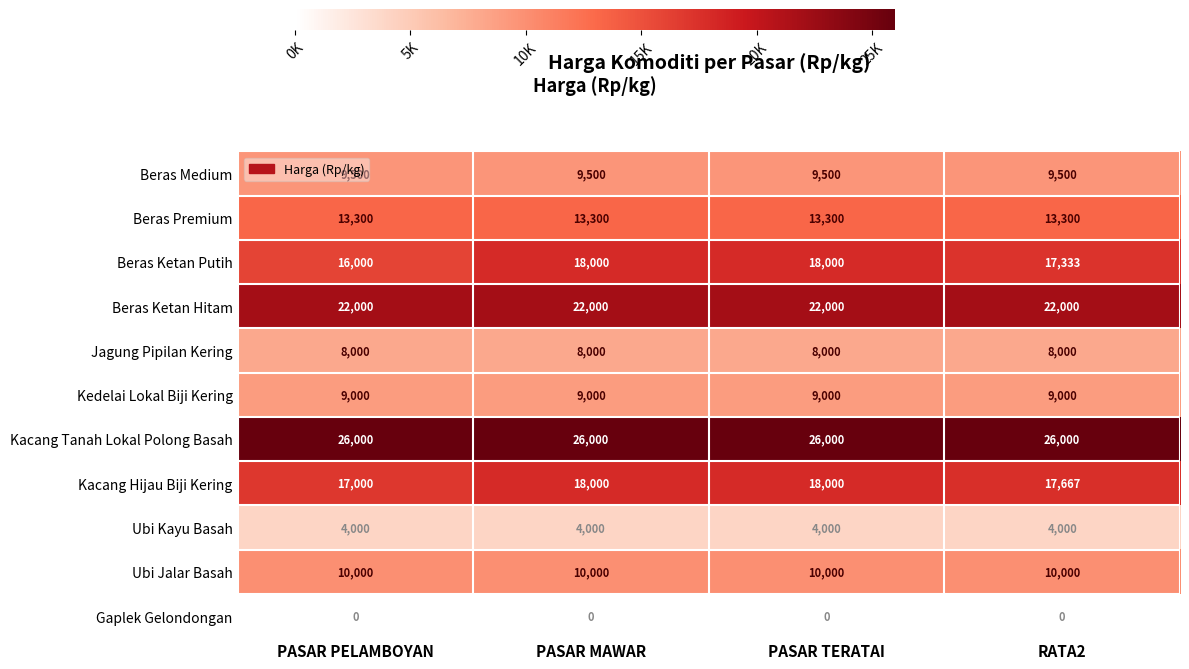

What is the average value of the Beras Premium series?

13300